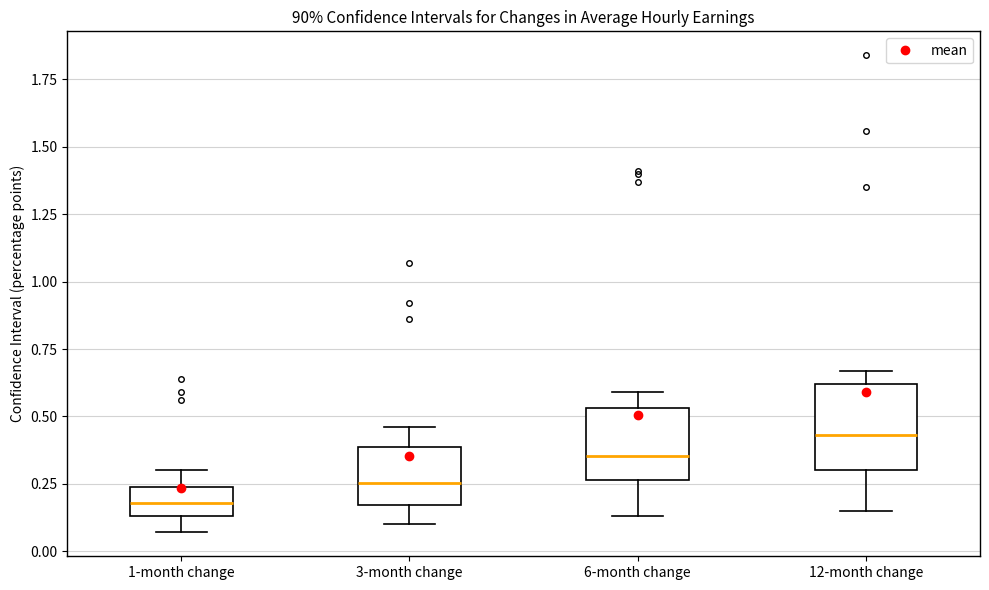

Reading left to right, read every box against the y-axis: the position of its median line, the range the box covers, and the ends of its whiskers. The values are not printed on the chart, so give them approximately, as read against the axis.

1-month change: median 0.20, box 0.15 to 0.25, whiskers 0.05 to 0.30
3-month change: median 0.25, box 0.15 to 0.40, whiskers 0.10 to 0.45
6-month change: median 0.35, box 0.25 to 0.55, whiskers 0.15 to 0.60
12-month change: median 0.45, box 0.30 to 0.60, whiskers 0.15 to 0.65